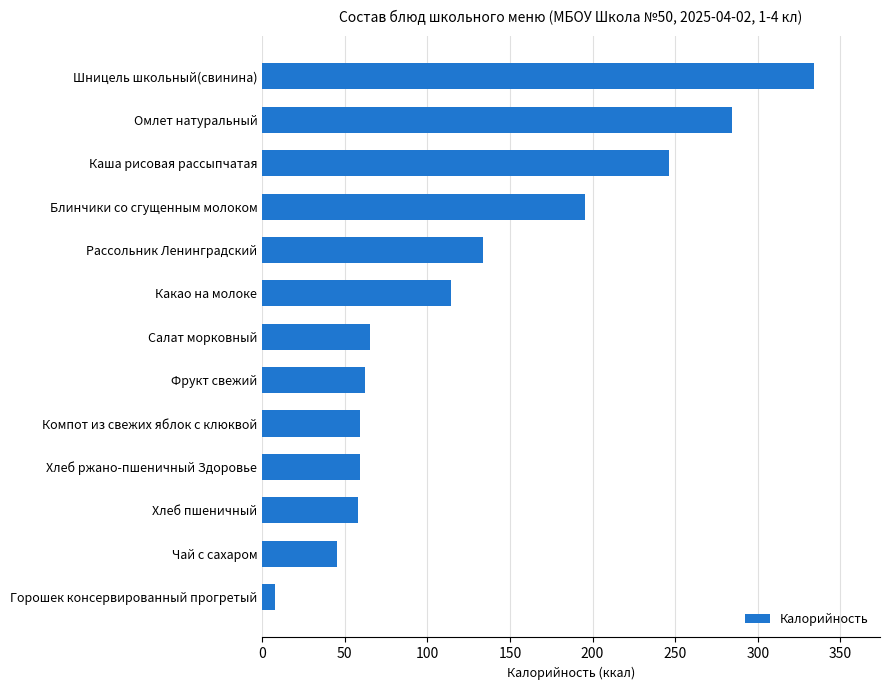

What is the approximate value at Каша рисовая рассыпчатая?

246.1